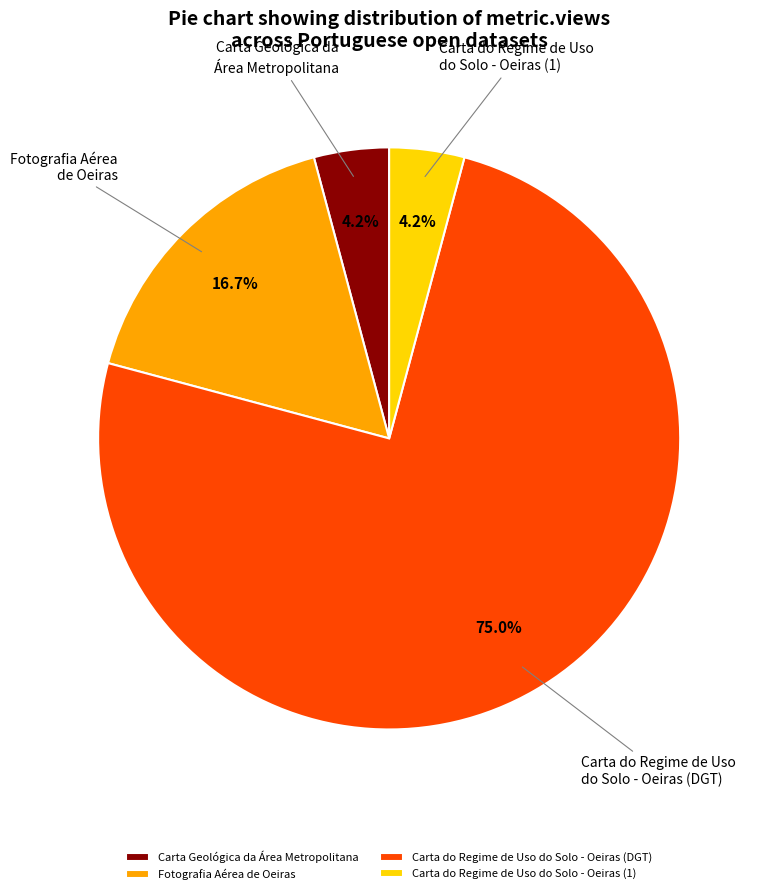

Is the sum of Carta Geológica da Área Metropolitana and Carta do Regime de Uso do Solo - Oeiras (1) greater than half?

No